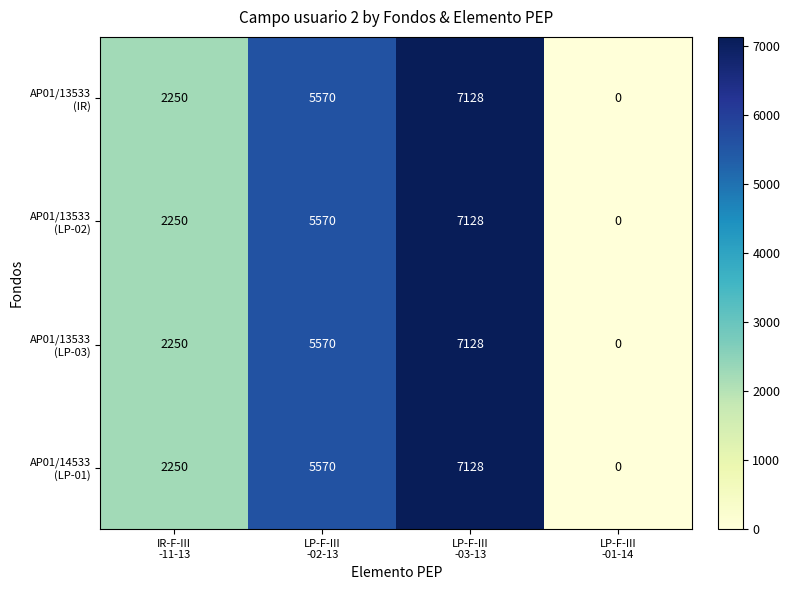

At how many categories does at least one series exceed 4749?

2